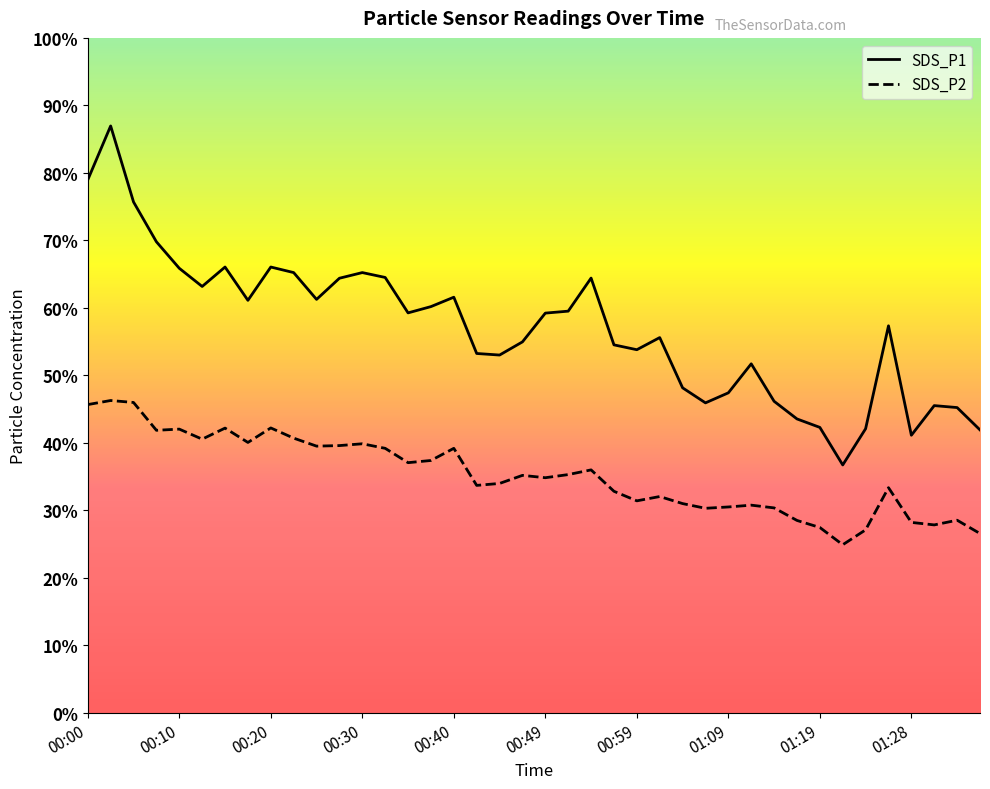

Reading left to right, extract all data points from this chart.

SDS_P1: 00:00=68.0	00:03=74.9	00:05=65.2	00:08=60.1	00:10=56.7	00:13=54.4	00:15=56.9	00:18=52.6	00:20=56.9	00:22=56.2	00:25=52.8	00:27=55.5	00:30=56.2	00:32=55.5	00:35=51.0	00:37=51.8	00:40=53.0	00:42=45.9	00:44=45.6	00:47=47.3	00:49=51.0	00:52=51.2	00:54=55.5	00:57=47.0	00:59=46.3	01:01=47.9	01:04=41.5	01:06=39.5	01:09=40.8	01:11=44.5	01:14=39.8	01:16=37.5	01:19=36.4	01:21=31.6	01:24=36.2	01:26=49.4	01:28=35.4	01:31=39.2	01:33=39.0	01:36=36.1
SDS_P2: 00:00=39.3	00:03=39.9	00:05=39.6	00:08=36.0	00:10=36.2	00:13=34.9	00:15=36.3	00:18=34.5	00:20=36.4	00:22=35.0	00:25=34.0	00:27=34.1	00:30=34.3	00:32=33.8	00:35=31.9	00:37=32.2	00:40=33.8	00:42=29.0	00:44=29.3	00:47=30.3	00:49=30.0	00:52=30.4	00:54=31.0	00:57=28.3	00:59=27.1	01:01=27.6	01:04=26.7	01:06=26.1	01:09=26.3	01:11=26.5	01:14=26.1	01:16=24.6	01:19=23.6	01:21=21.4	01:24=23.4	01:26=28.7	01:28=24.3	01:31=24.0	01:33=24.6	01:36=22.9